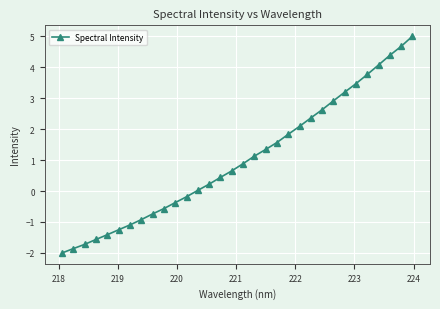

What is the value of the 12th point from the left?

-0.2